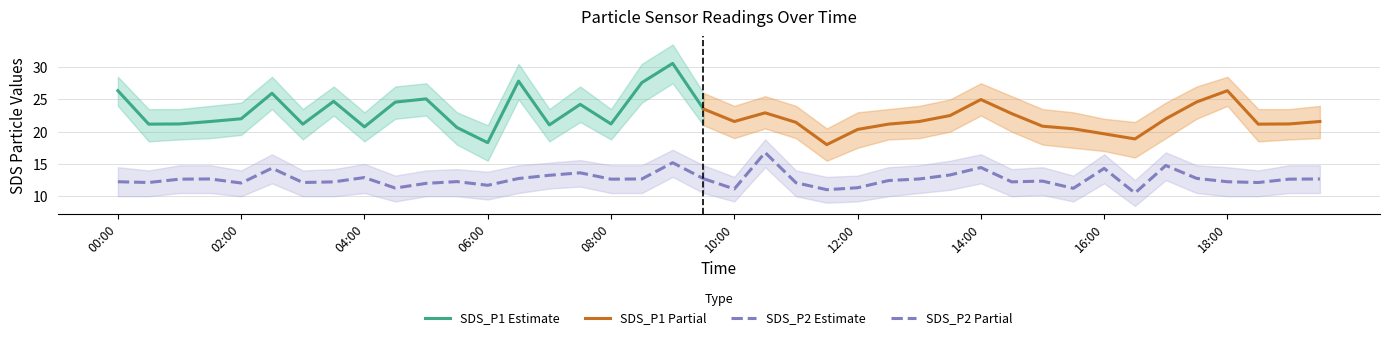

Which category has the lowest value in the SDS_P2_upper series?

16:30